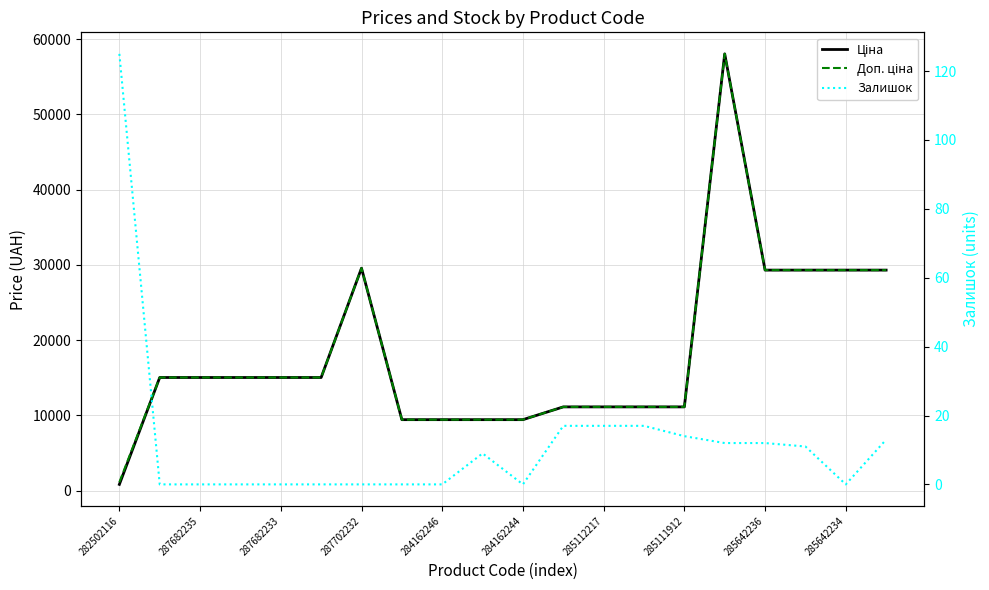

The Ціна series shows 7836.4 at 19. True or false?

False